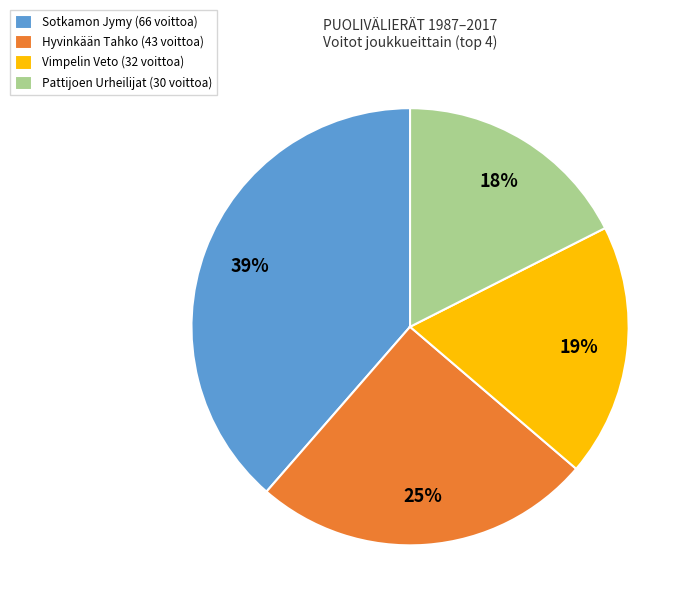

What is the ratio of the value at Hyvinkään Tahko (43 voittoa) to the value at Vimpelin Veto (32 voittoa)?

1.3